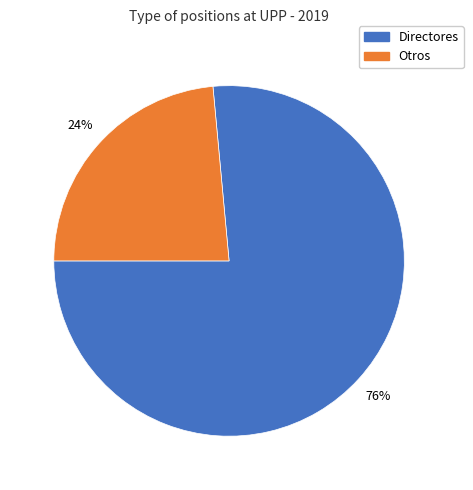

How many slices are in this pie chart?

2